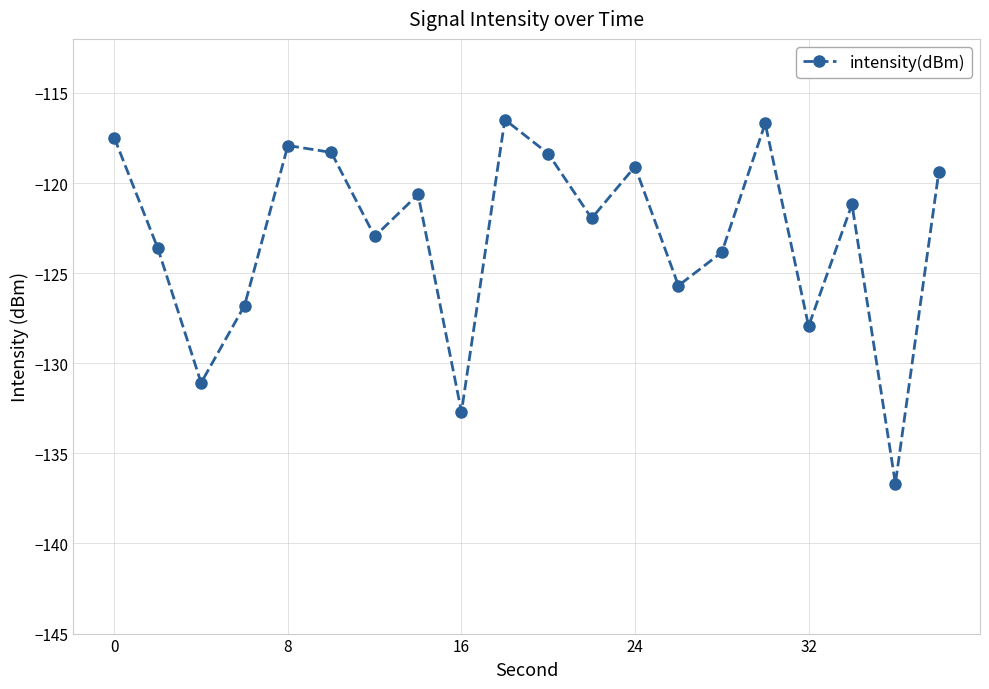

What is the value of the 12th point from the left?

-122.0